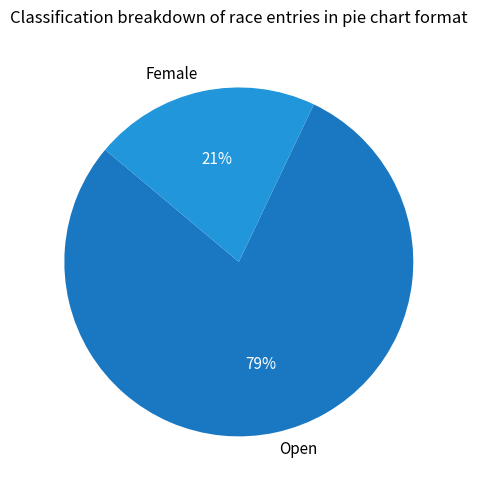

To the nearest percent, what percentage of the pie is Female?

21%